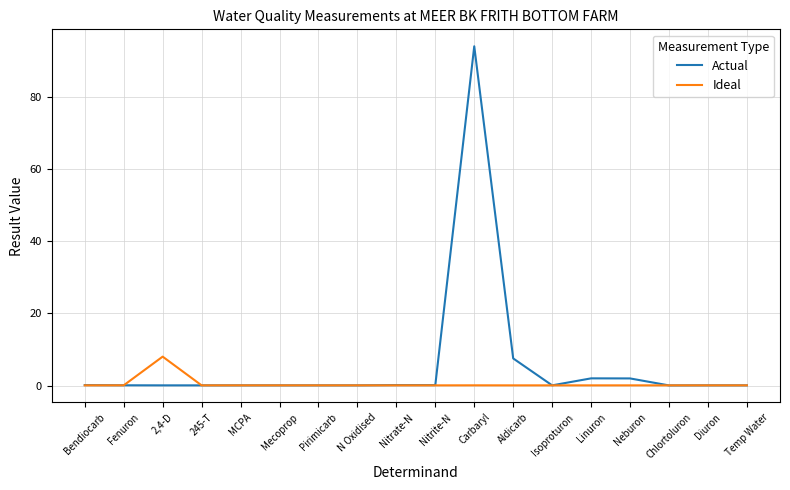

What position from the right is Linuron?

5